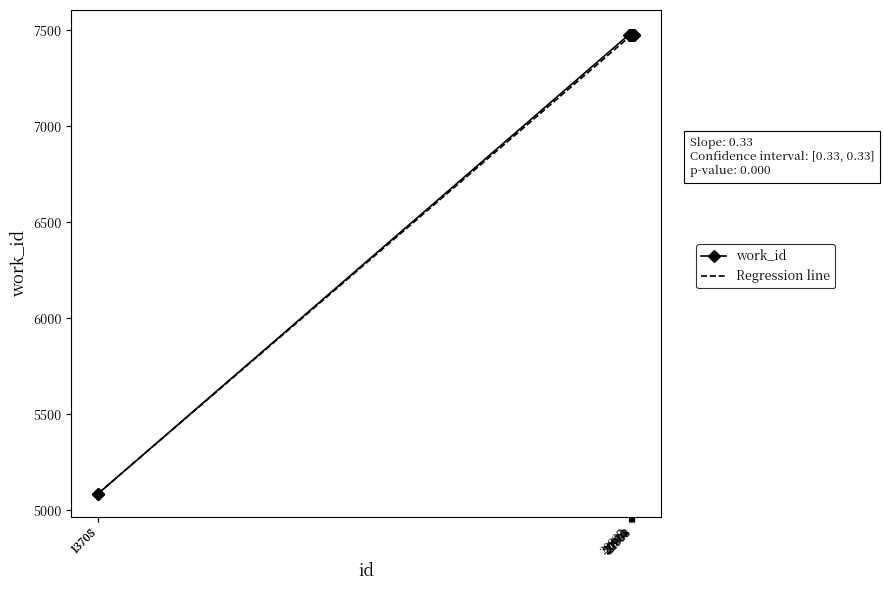

What is the change in value from 13705 to 20937?

+2387